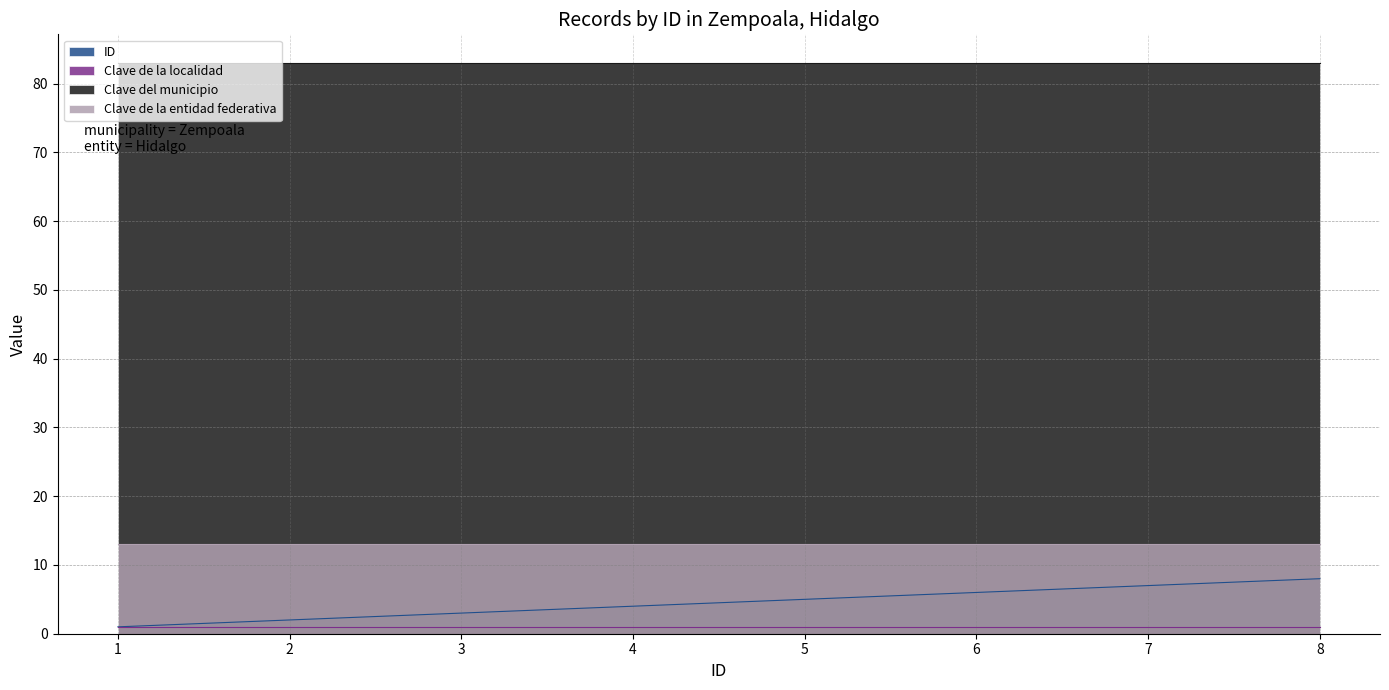

What value does the Clave de la localidad series have at 3?

1